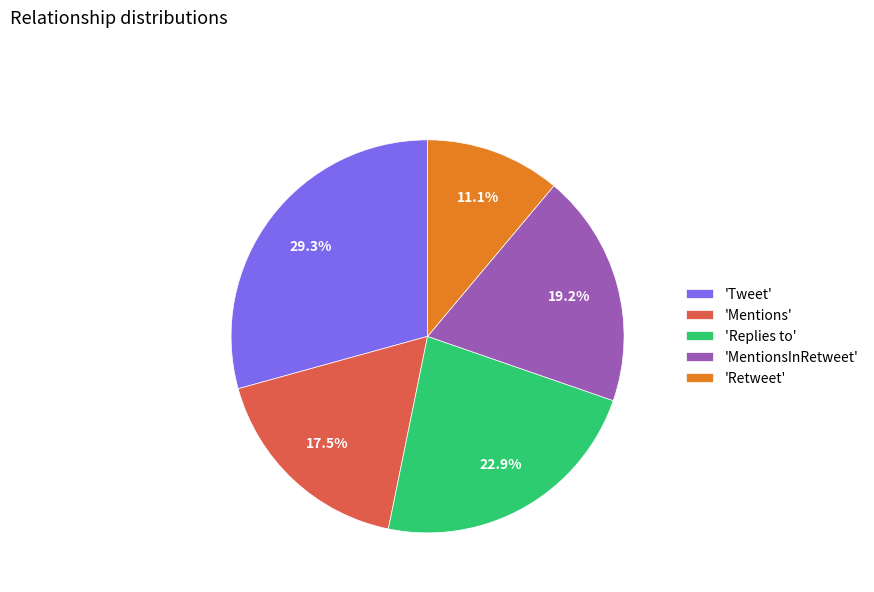

Which category has the biggest portion of the pie?

'Tweet'